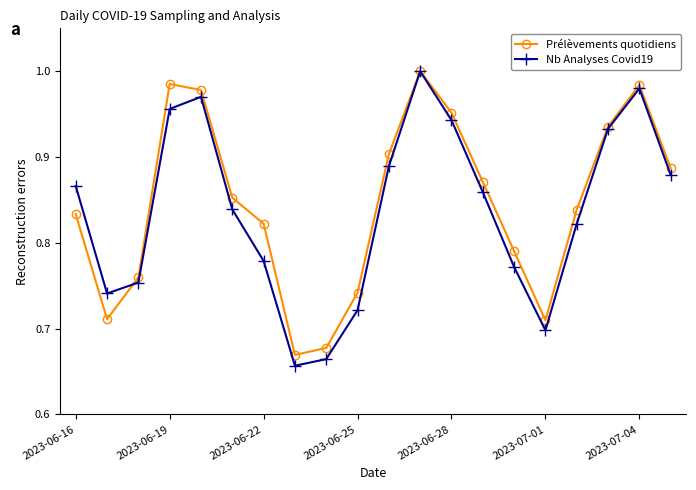

At how many categories does at least one series exceed 0?

20